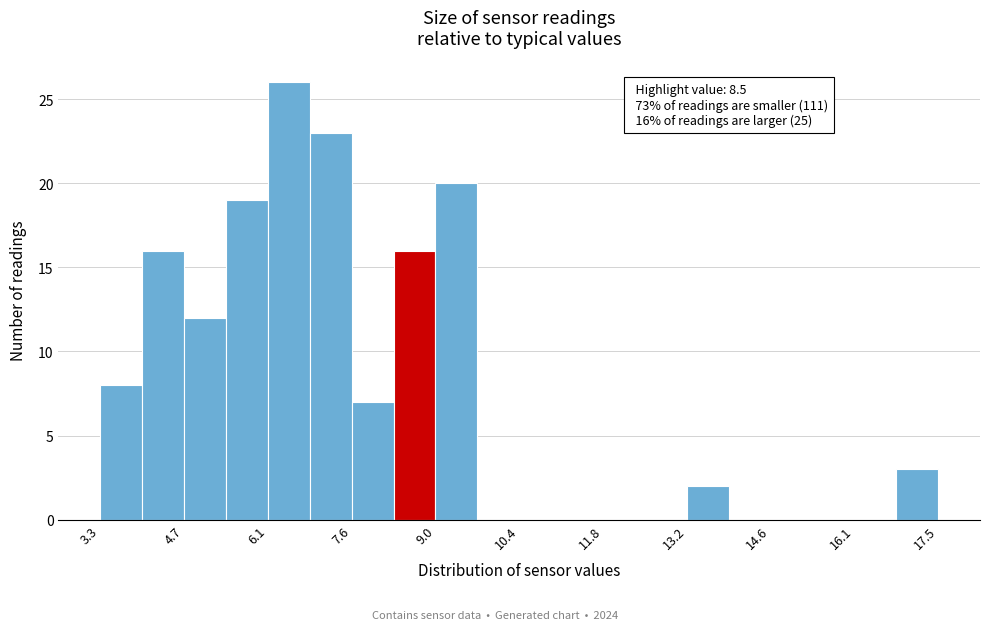

Around what value on the x-axis is the tallest bar? Give the approximate position of its centre, as read against the axis.

6.4